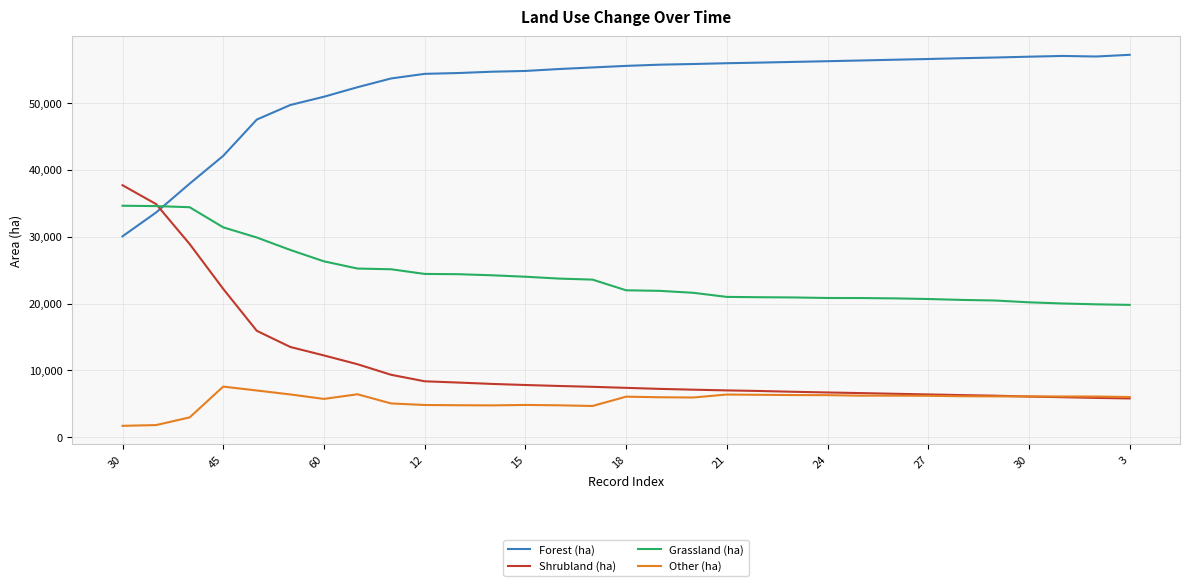

Which series has the largest range (max minus min)?

Shrubland (ha)